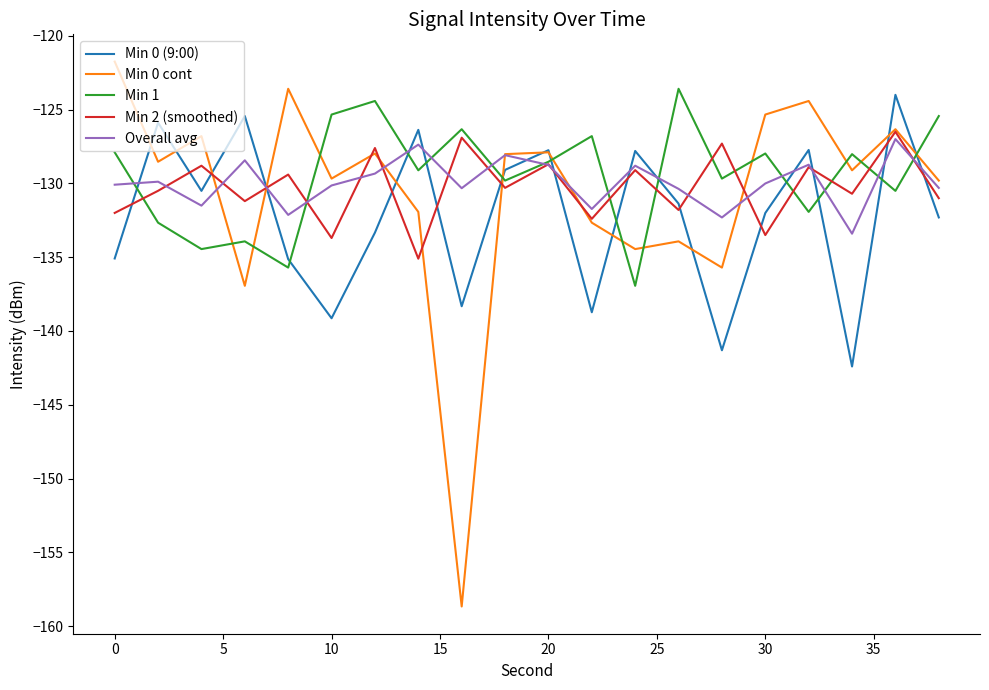

After their last crossing, which series has the higher values: Overall avg or Min 0 cont?

Min 0 cont